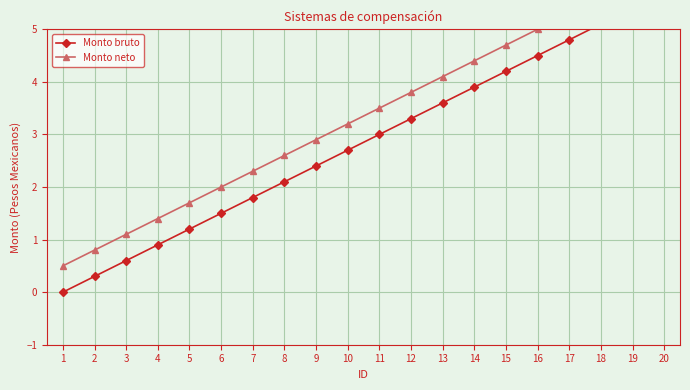

What is the value of the Monto bruto point at the 9th from the left?

2.4